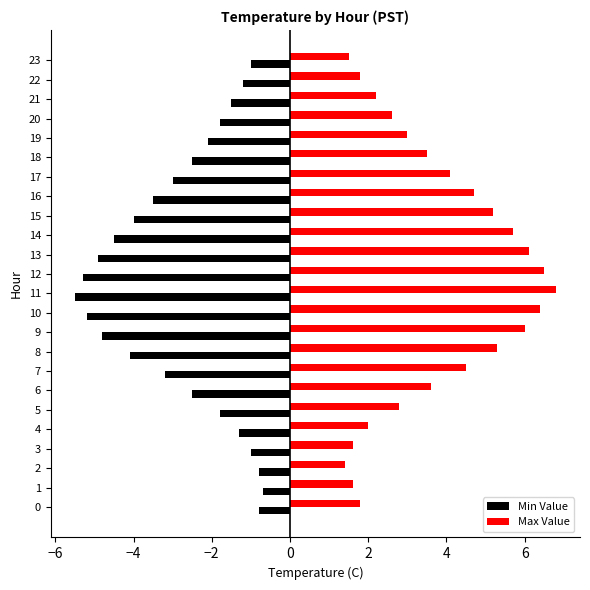

Is the value of Min Value at 23 greater than the value of Max Value at 23?

No